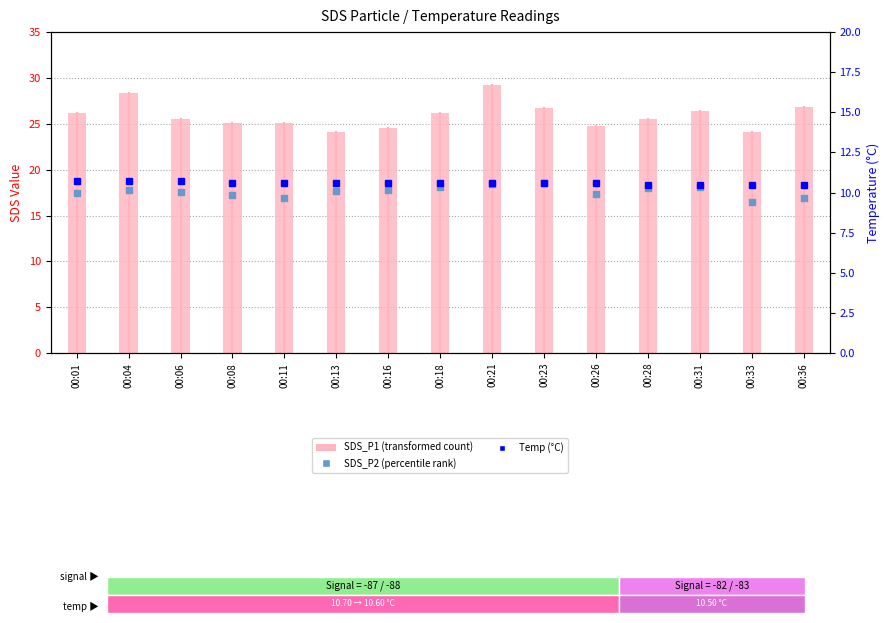

At how many categories does at least one series exceed 26?

7